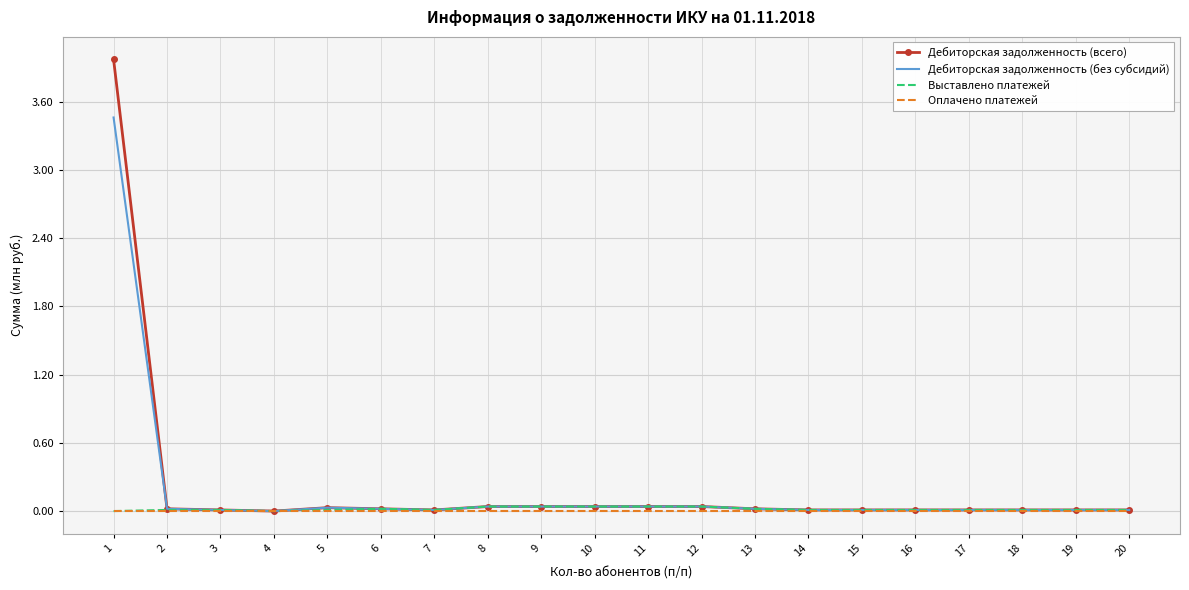

Which series has the largest range (max minus min)?

Дебиторская задолженность (всего)